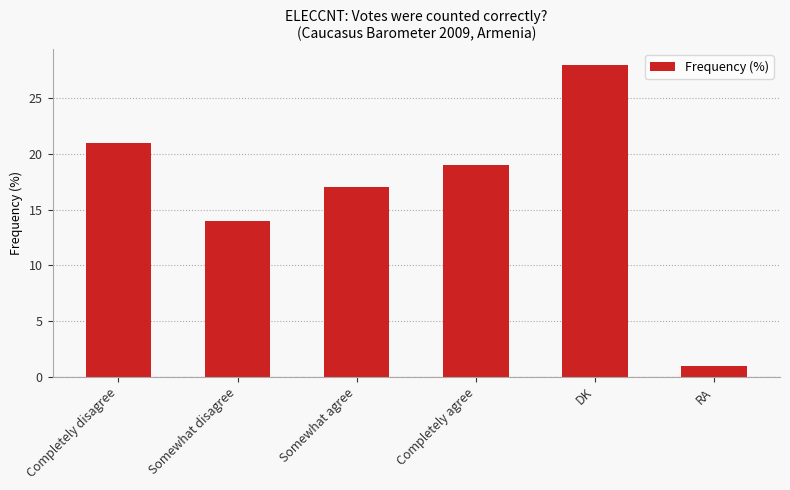

Reading right to left, extract all data points from this chart.

RA=1	DK=28	Completely agree=19	Somewhat agree=17	Somewhat disagree=14	Completely disagree=21